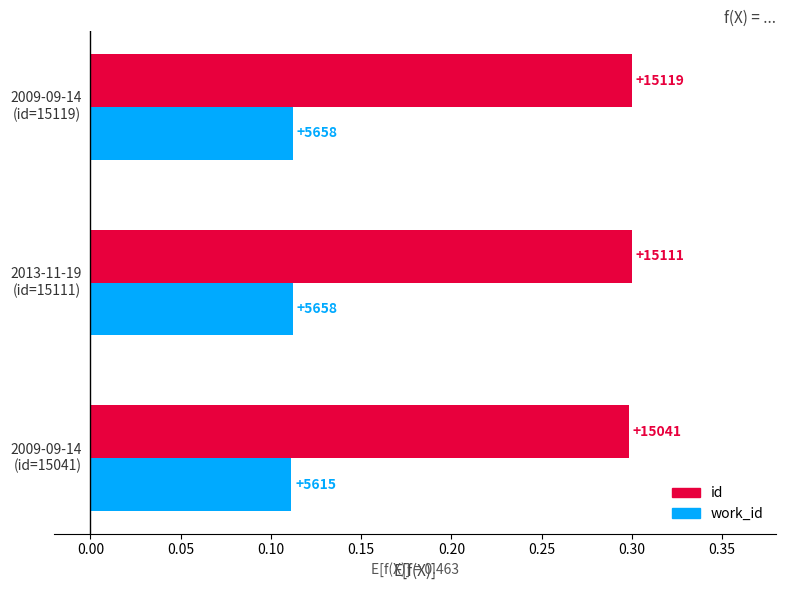

Which series has the largest range (max minus min)?

id